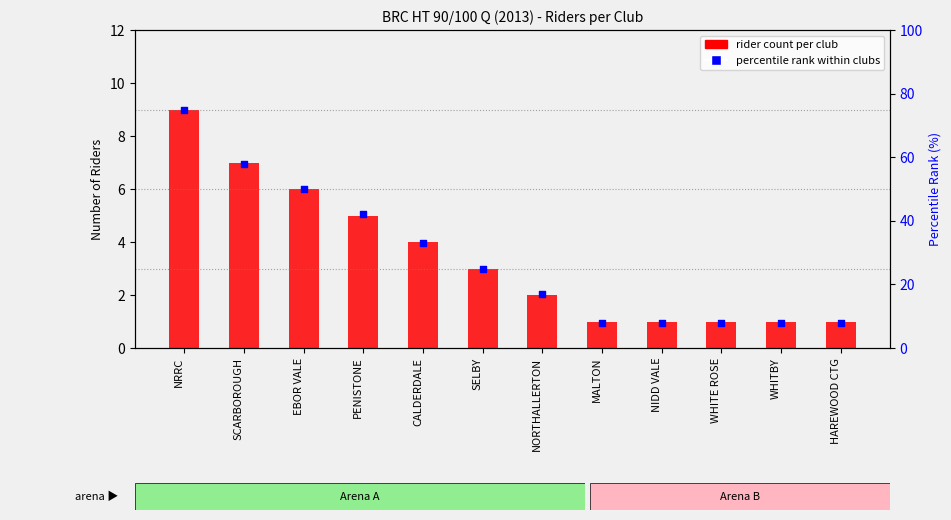

At how many categories does at least one series exceed 62?

1